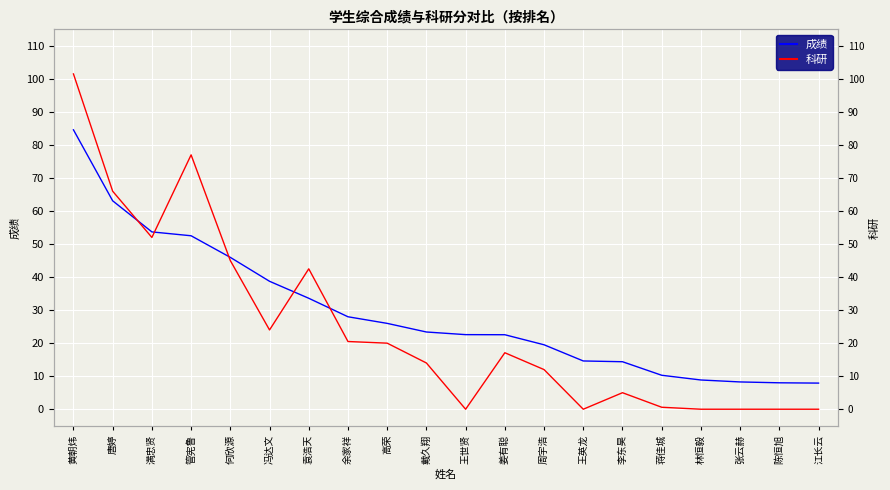

Reading right to left, what are all the values shown in this chart?

成绩: 7.9	8.0	8.3	8.8	10.3	14.4	14.6	19.5	22.6	22.6	23.4	26.0	28.0	33.6	38.7	46.0	52.5	53.7	63.1	84.6
科研: 0.0	0.0	0.0	0.0	0.6	5.0	0.0	12.0	17.1	0.0	14.0	20.0	20.5	42.5	24.0	45.0	77.0	52.0	66.0	101.5